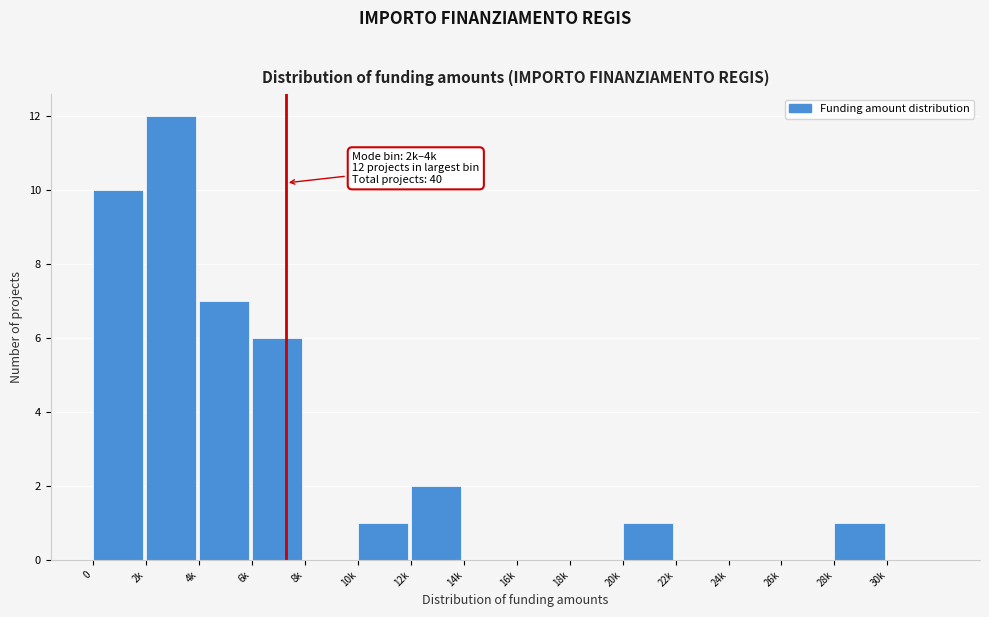

Reading left to right, transcribe all the data shown in this chart.

0=10	2k=12	4k=7	6k=6	8k=0	10k=1	12k=2	14k=0	16k=0	18k=0	20k=1	22k=0	24k=0	26k=0	28k=1	30k=0